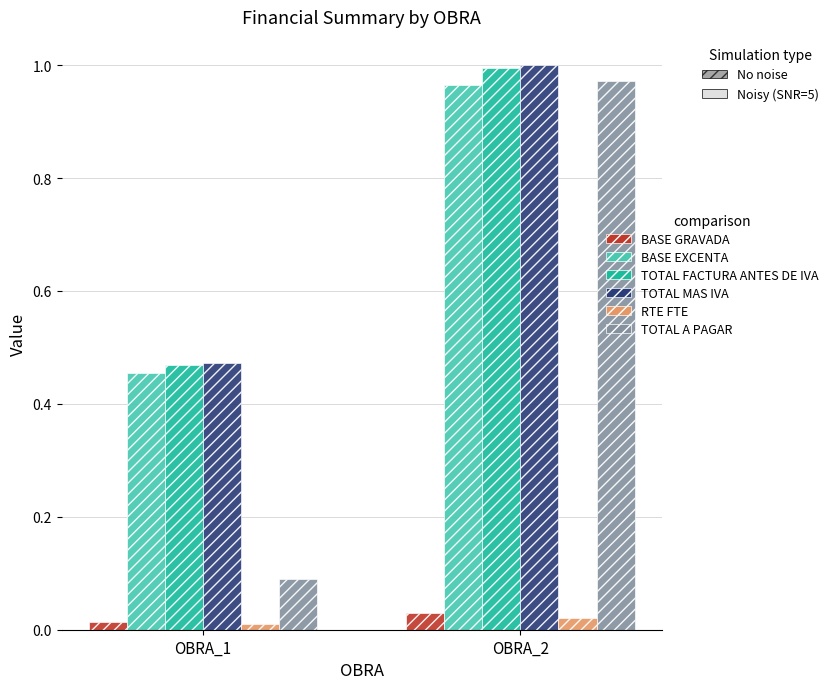

The value of TOTAL A PAGAR at OBRA_2 is 1.0. True or false?

True